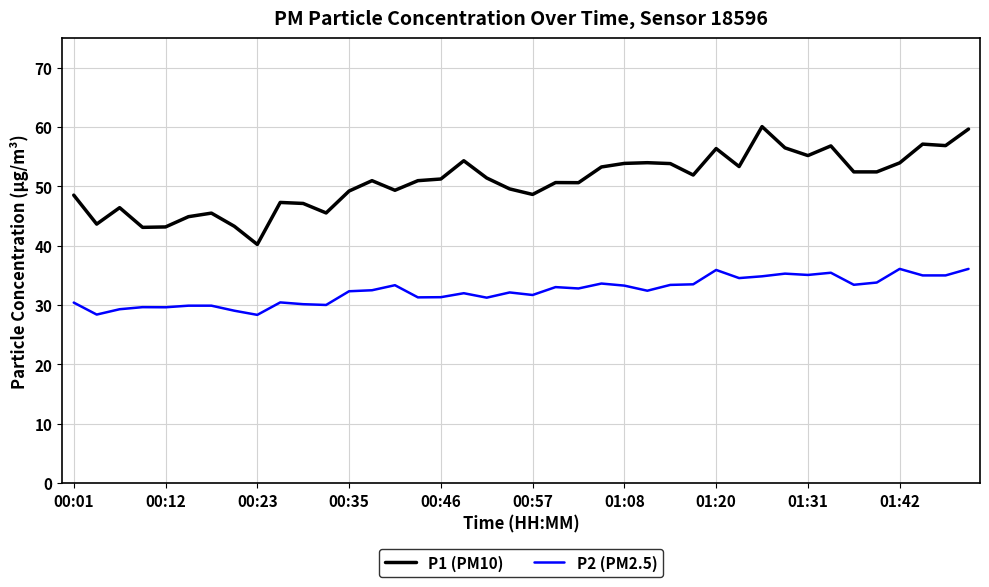

What is the minimum value shown in the chart?

28.4